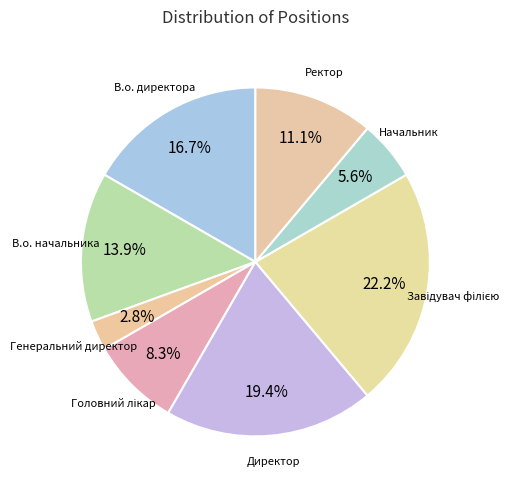

How many segments does this pie chart have?

8